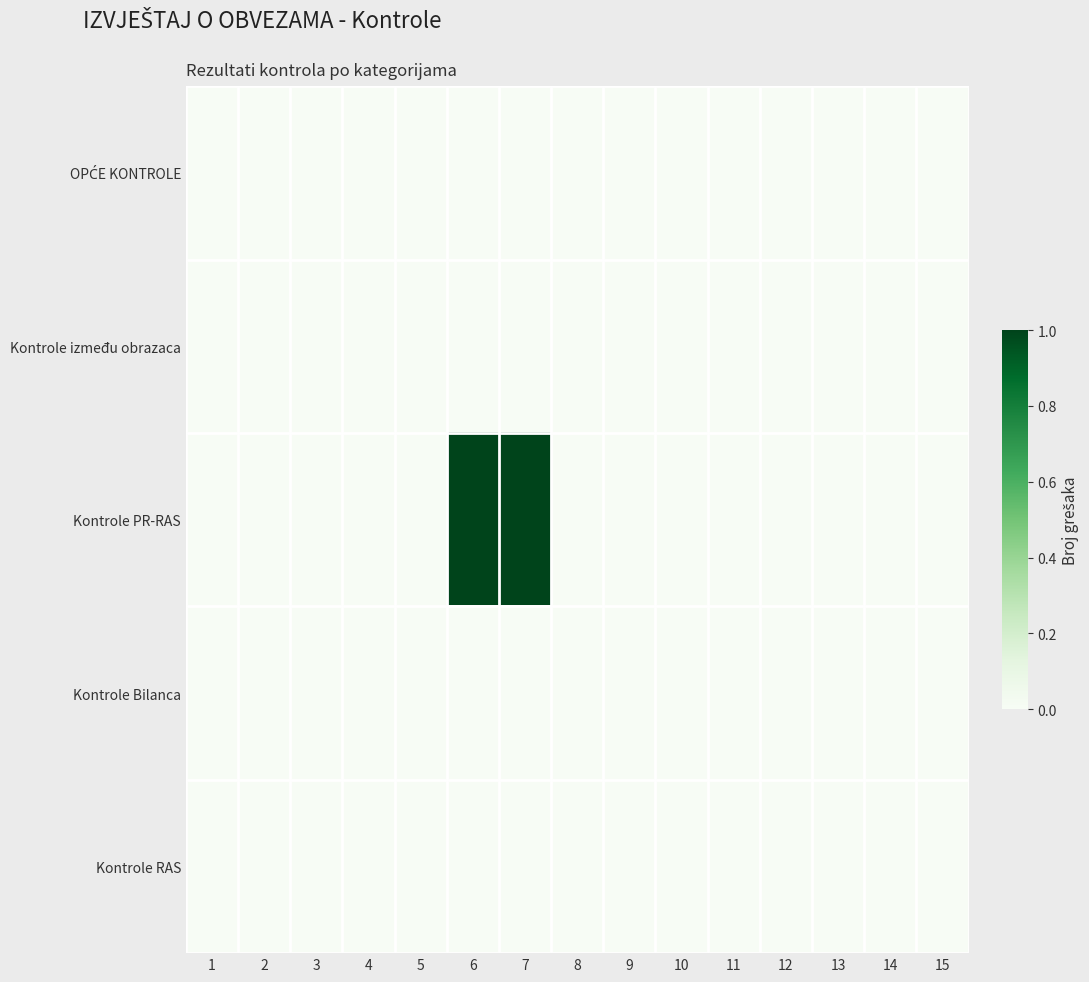

Which series has the largest total across all categories?

Kontrole PR-RAS